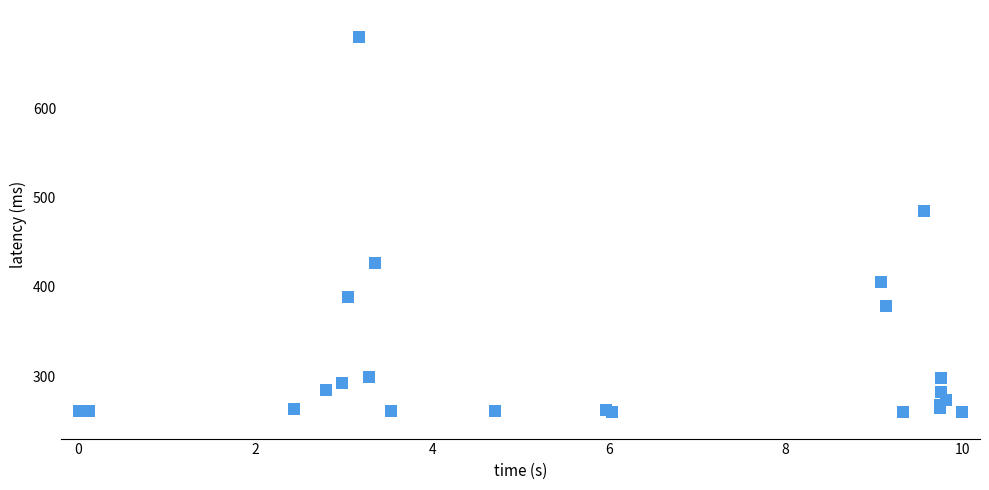

What Y value in the scatter plot is closest to 470?

484.5